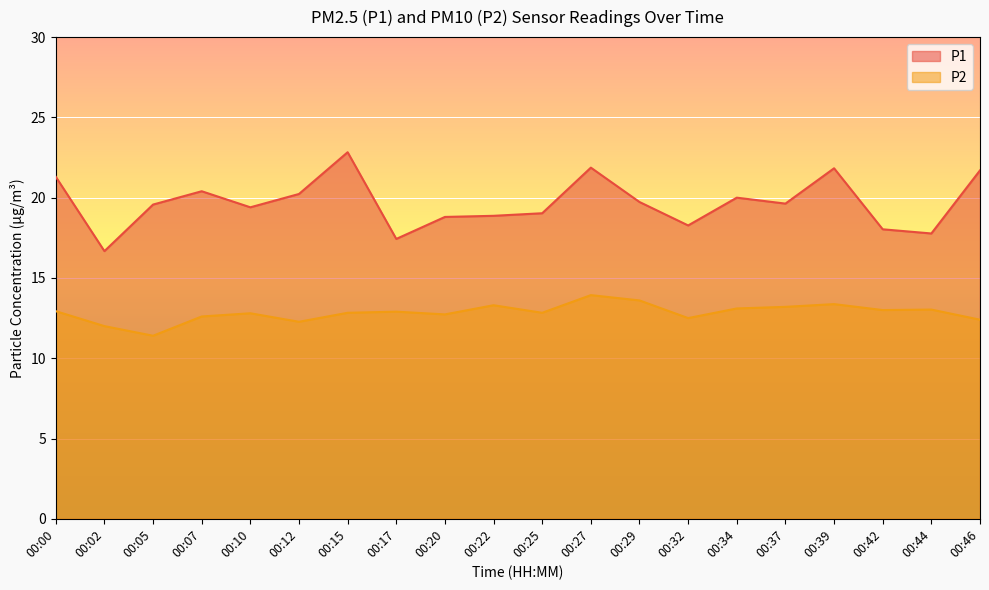

What is the lowest value of the P2 series?

11.4